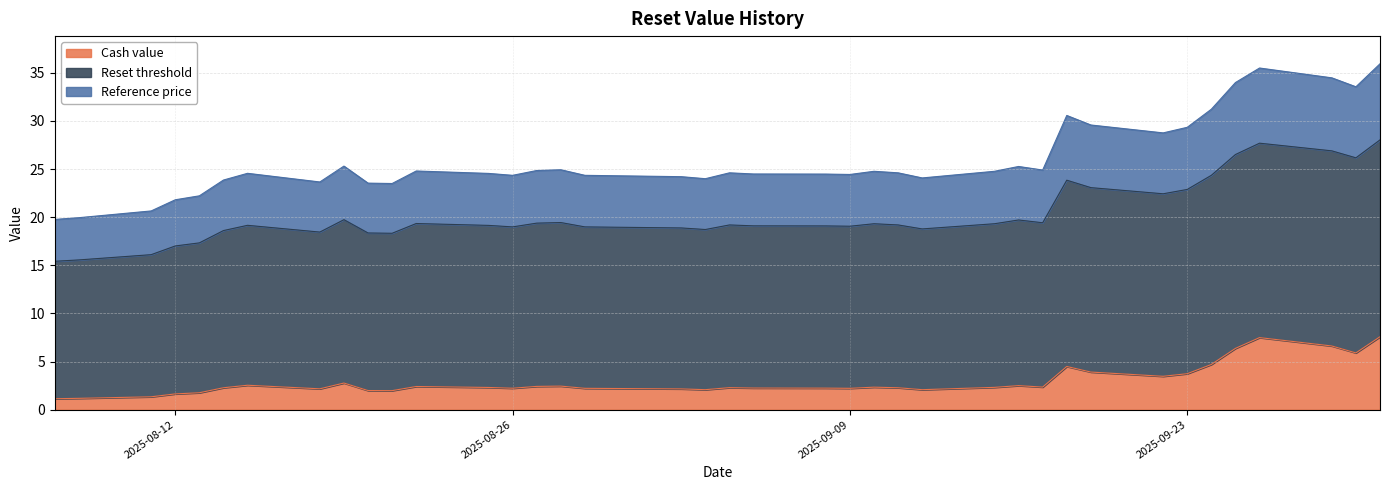

Does the chart display data point markers on the line(s)?

No